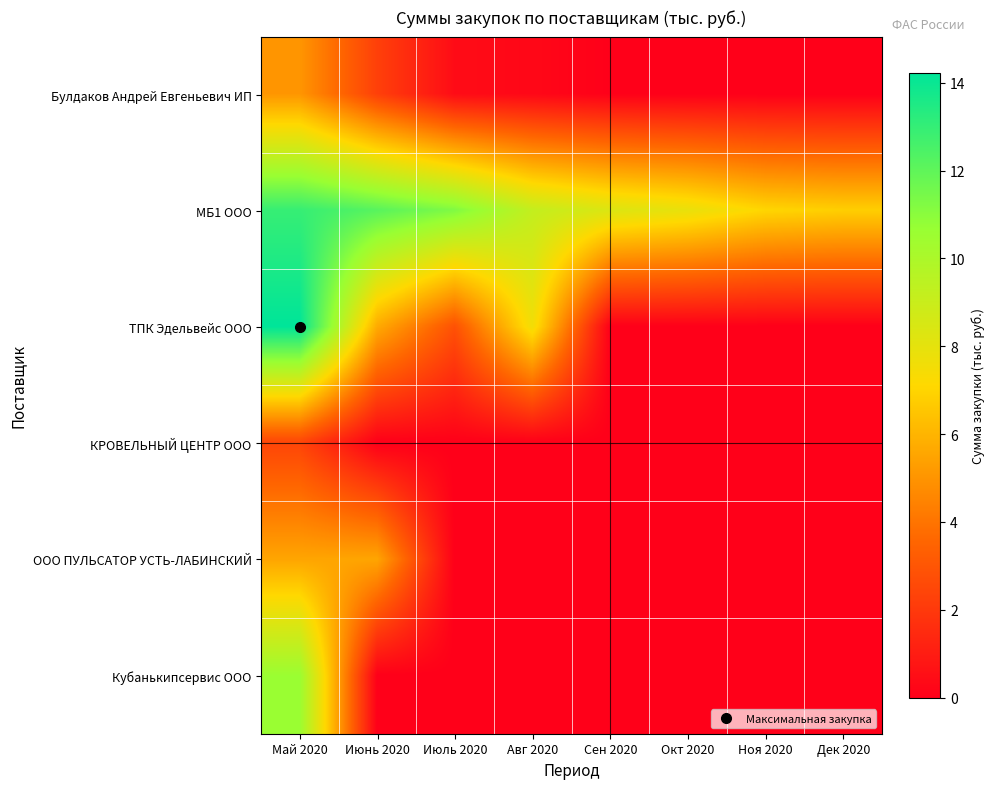

Which series has the widest spread of values?

ТПК Эдельвейс ООО